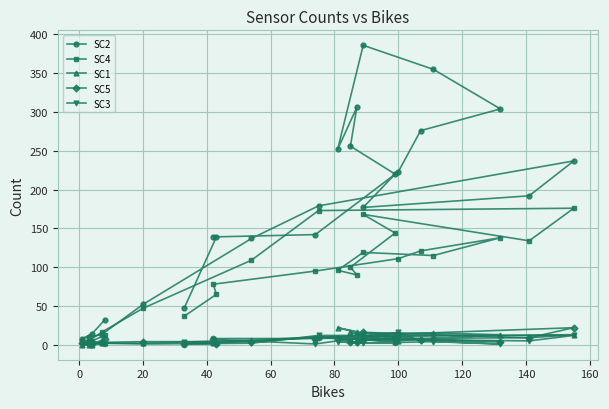

True or false: SC5 has a value of 1 at 12.

False